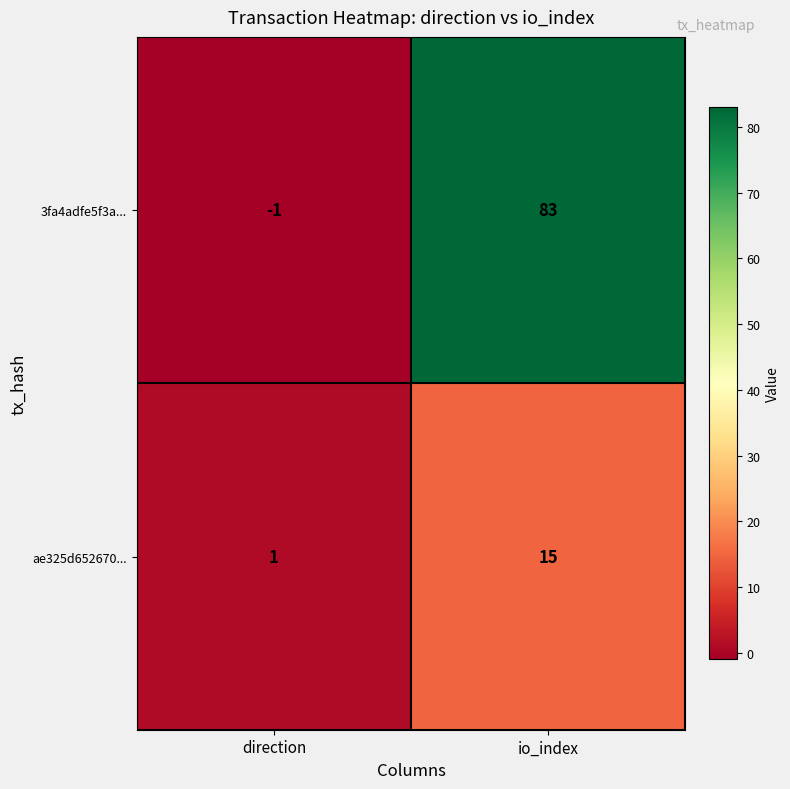

What is the spread (max minus min) of values at io_index?

68